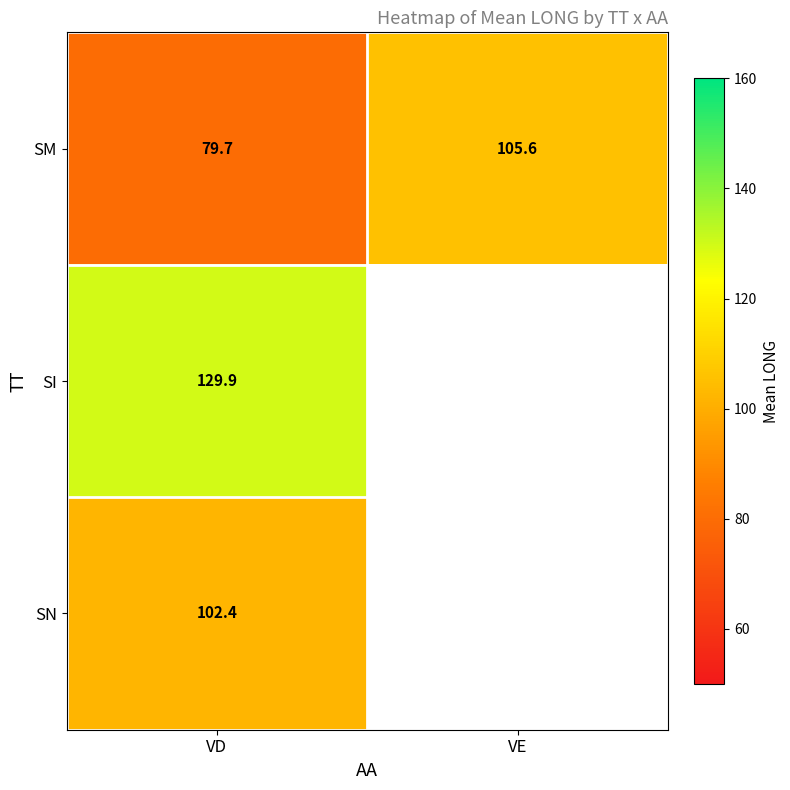

Where does the SM series first go above 105?

VE